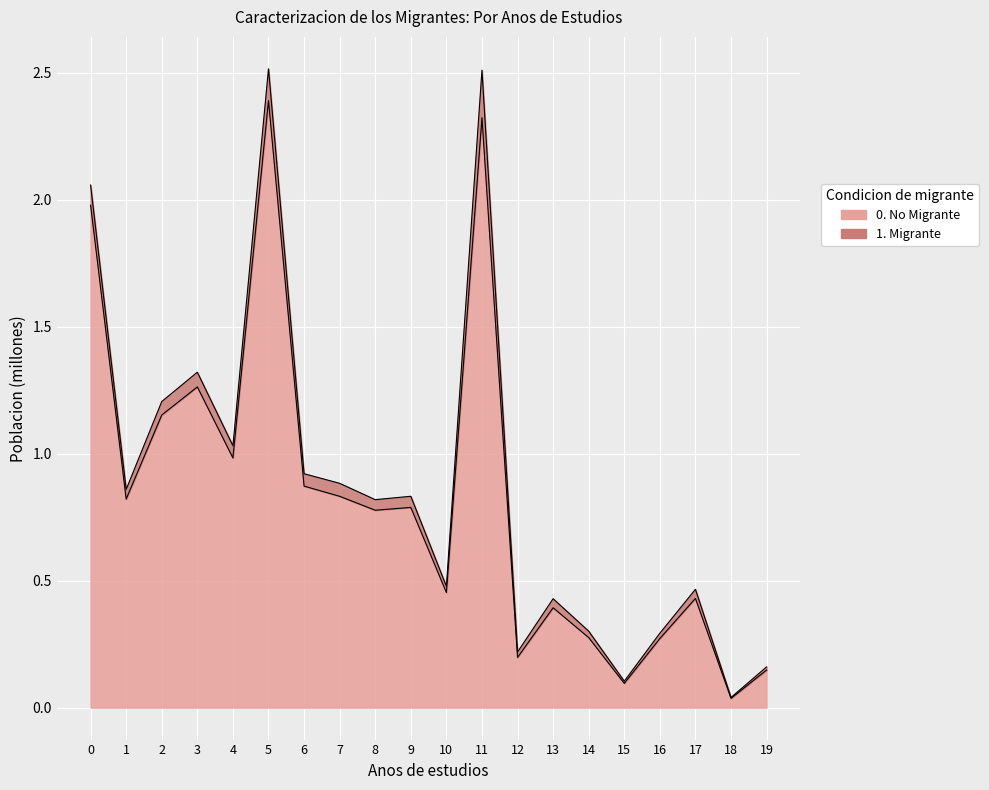

The 0. No Migrante series shows 0.5 at 10. True or false?

True